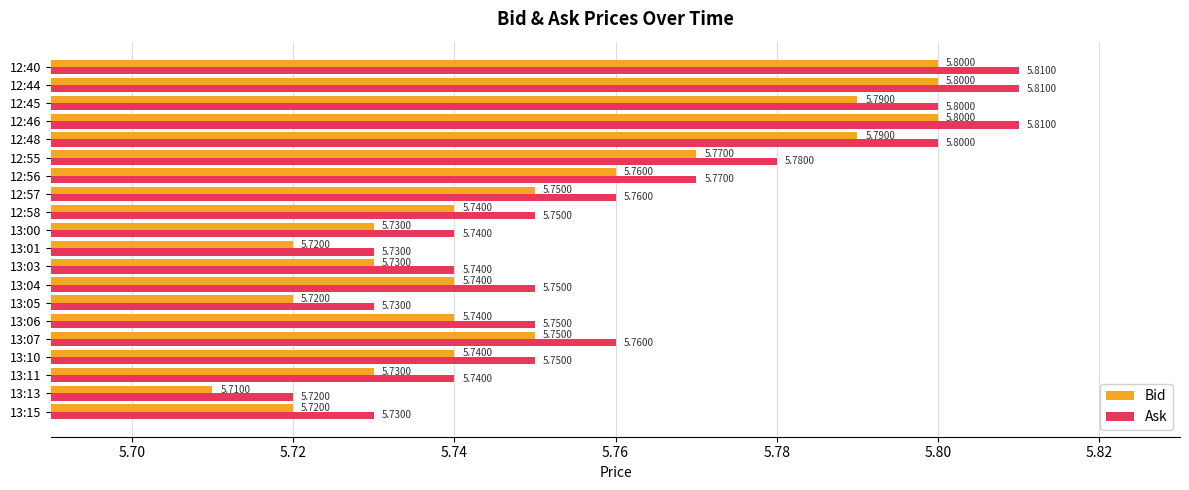

At how many categories does at least one series exceed 5?

20